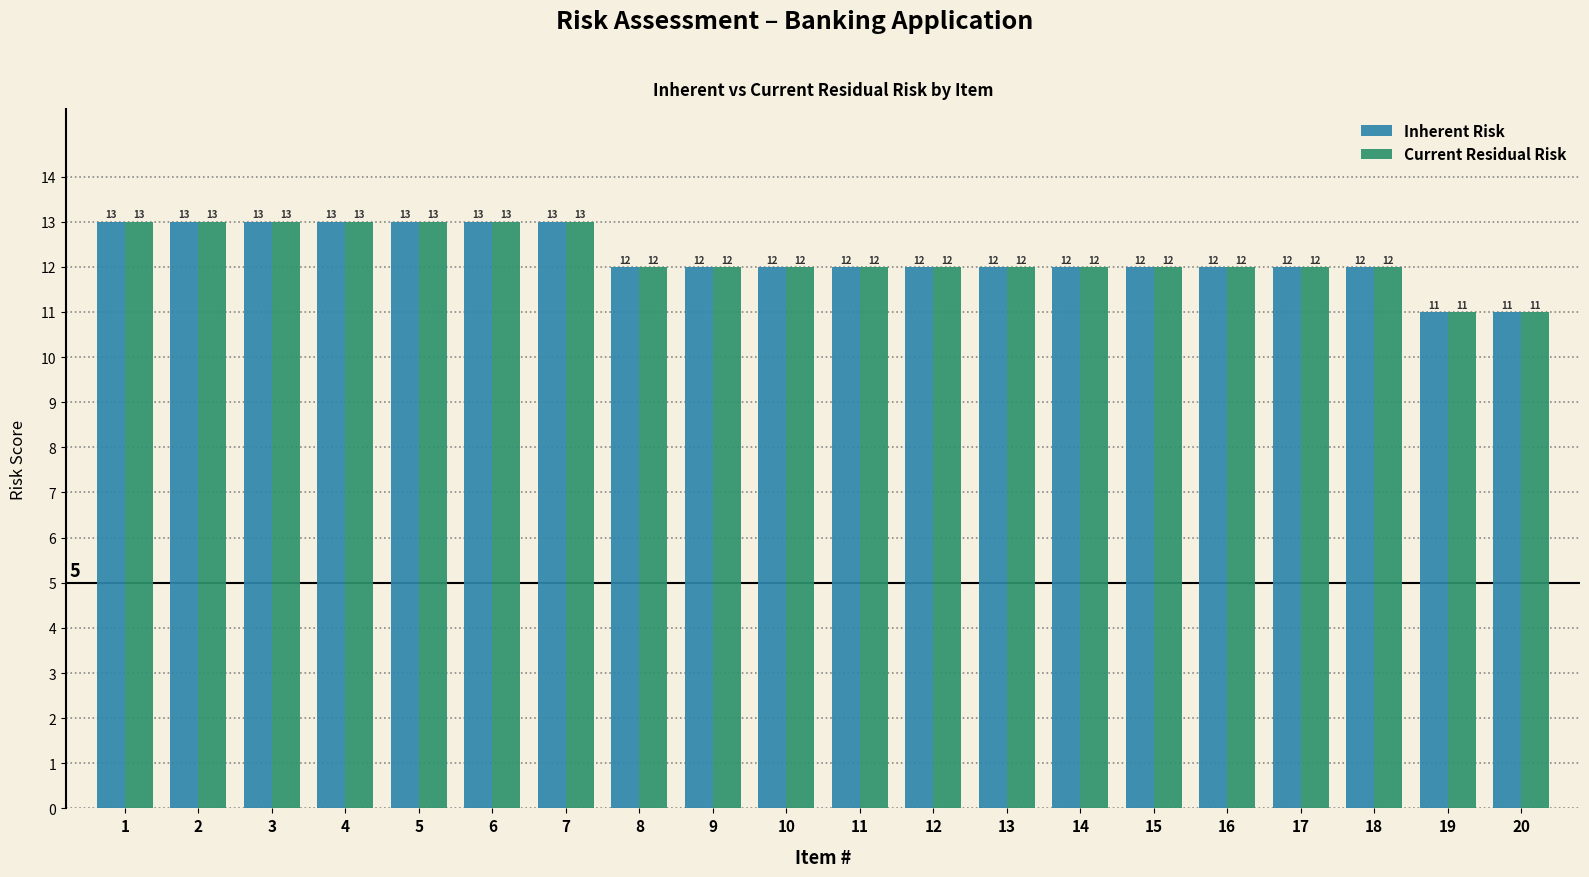

How many groups of bars are there?

20